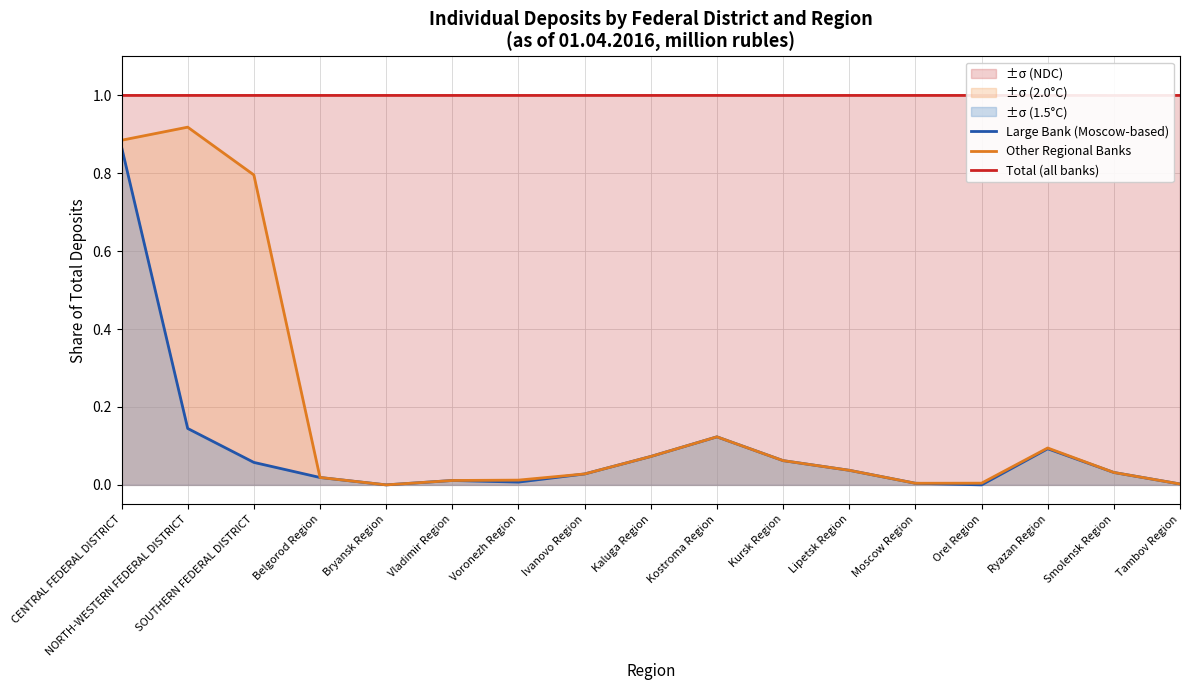

What is the sum of all Total (all banks) values?

17.0